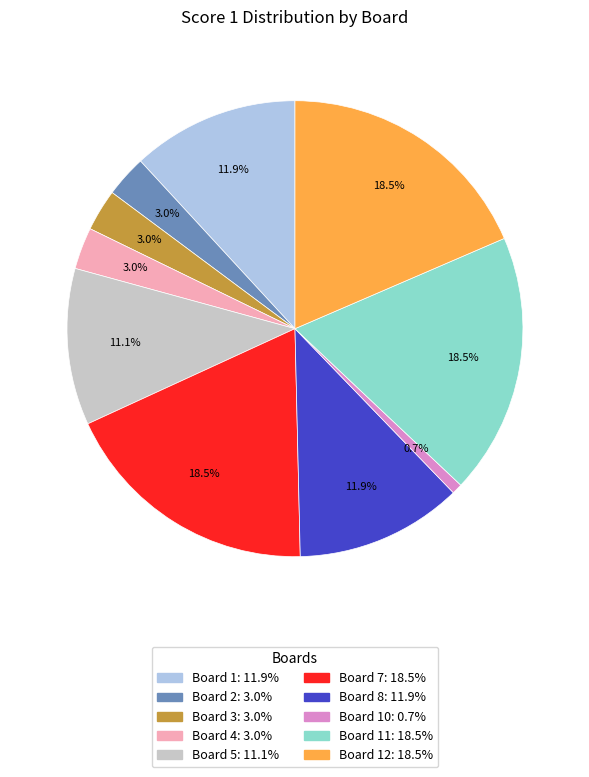

Is there any slice that represents more than half of the pie?

No